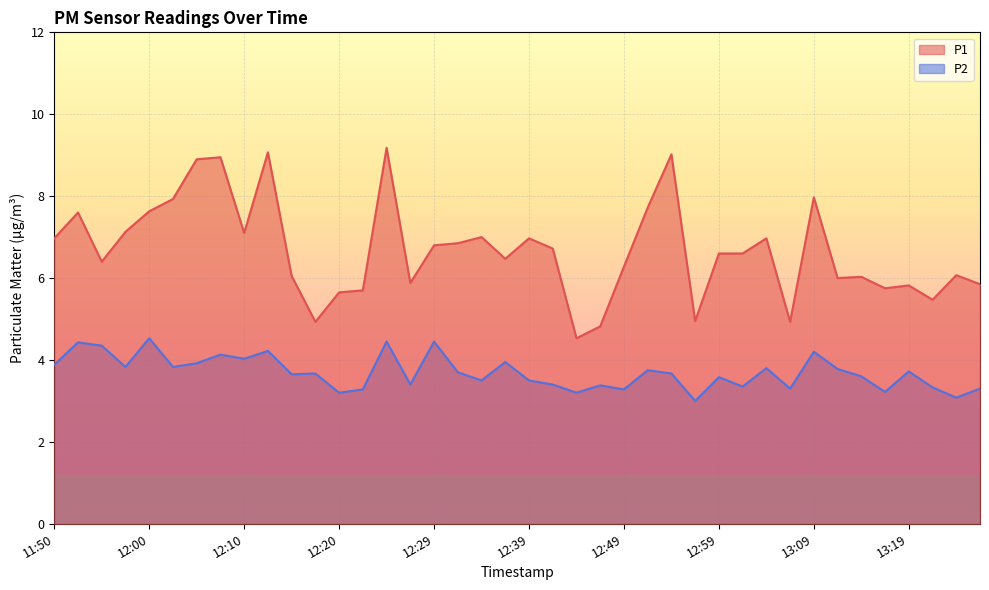

True or false: P2 and P1 cross at least once.

False